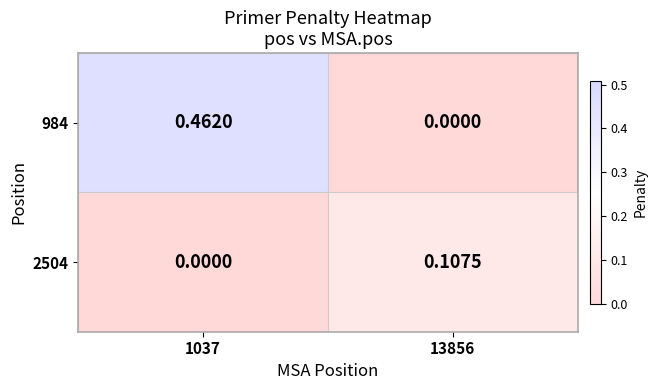

Which series has the largest total across all categories?

984